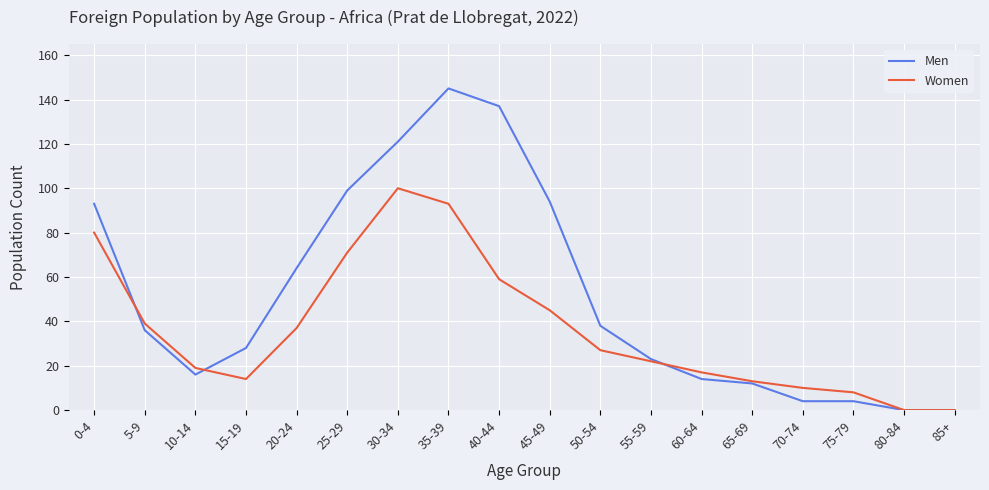

Which series has the largest range (max minus min)?

Men